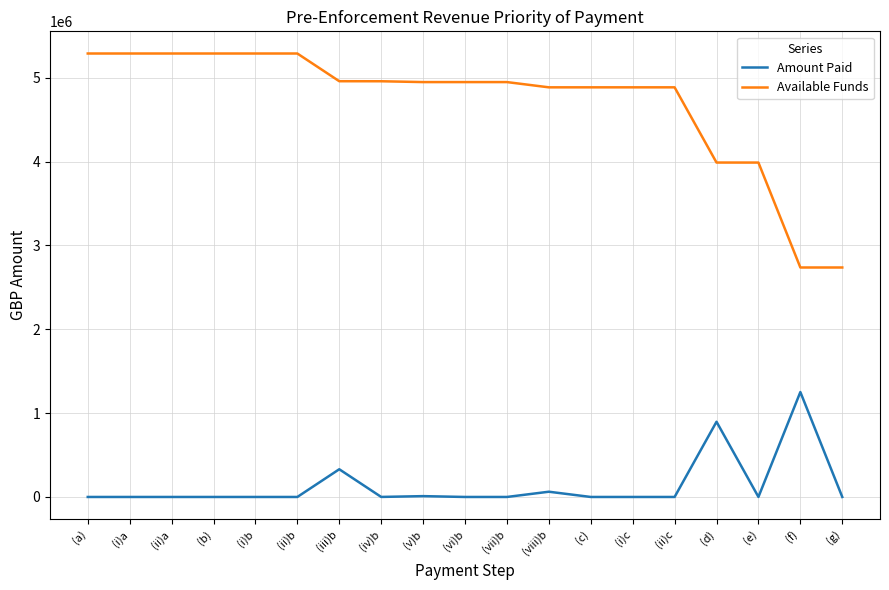

The value of Amount Paid at (a) is 0.0. True or false?

True